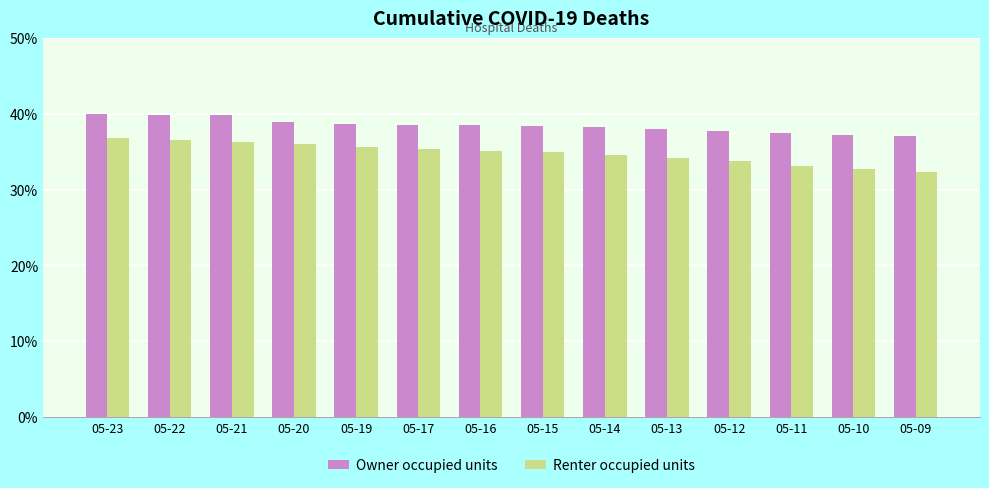

The value of Owner occupied units at 05-19 is 38.6. True or false?

True